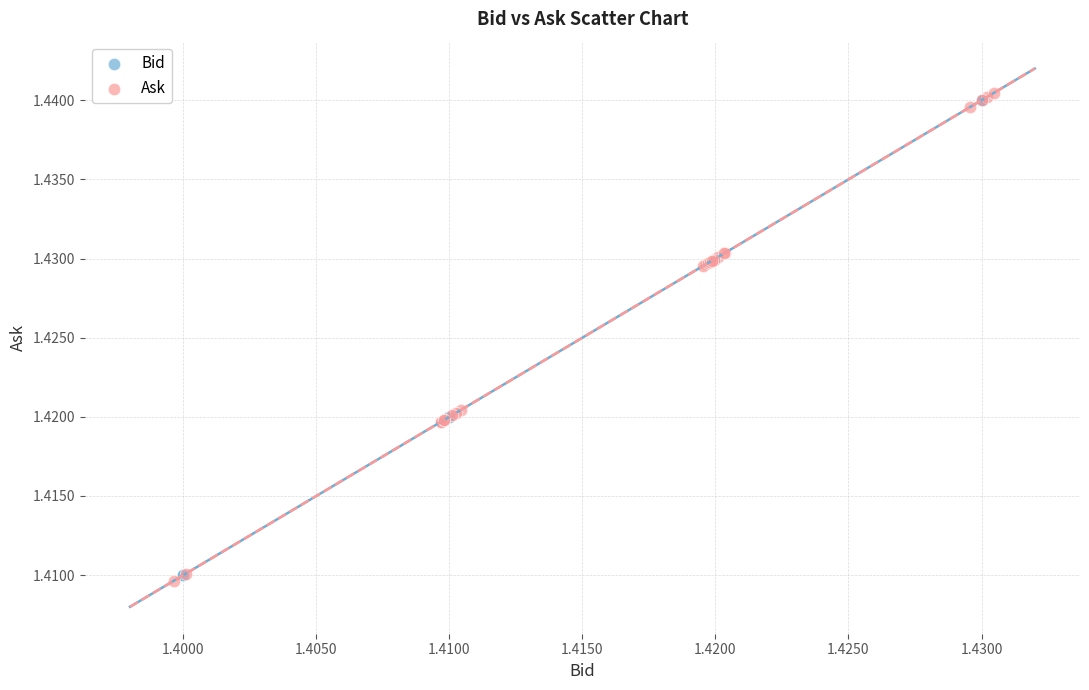

Which series has the largest Y range (max minus min)?

Ask